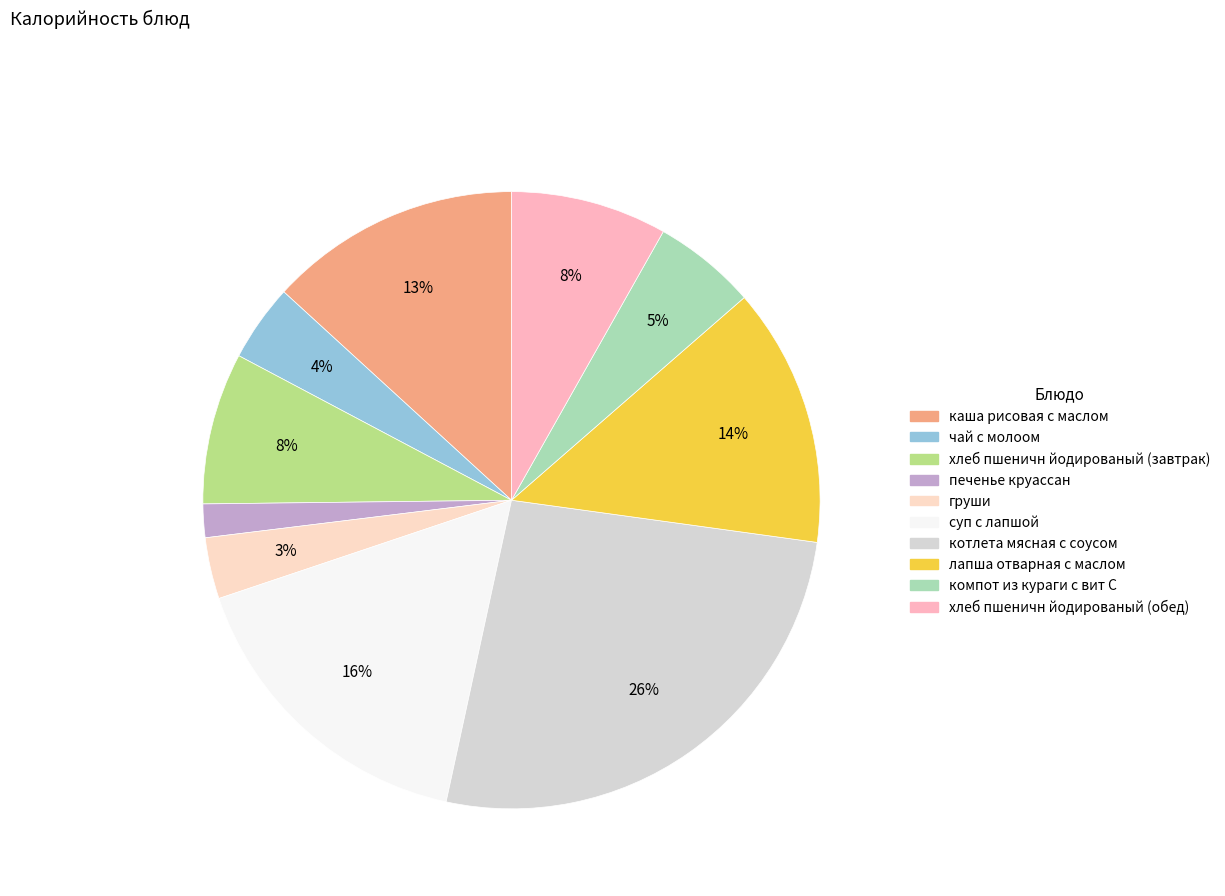

Which category has the smallest portion of the pie?

печенье круассан